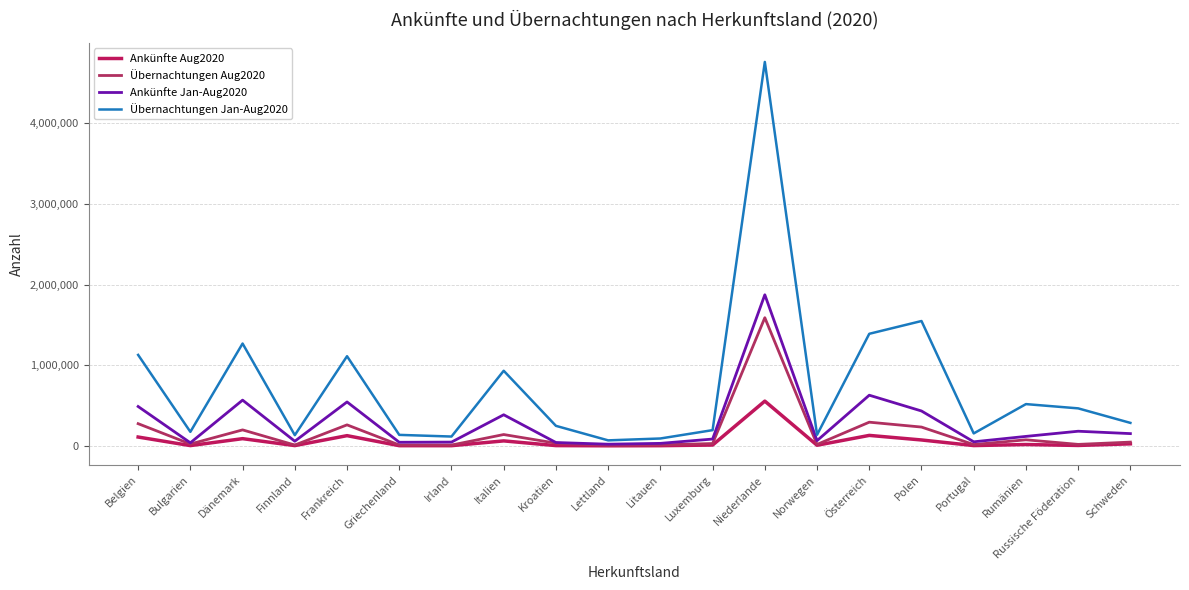

How many distinct data groups are displayed?

4